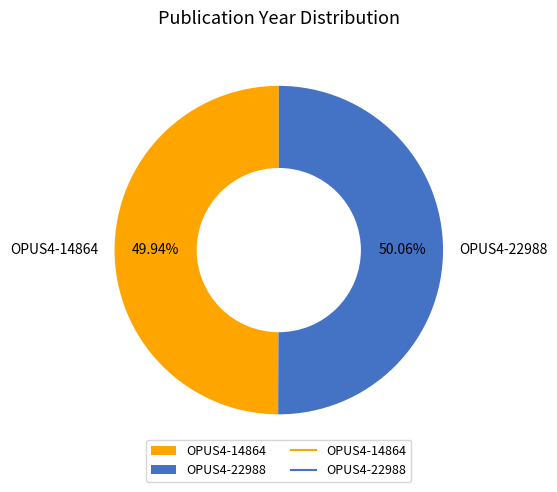

Does any single category account for the majority?

Yes